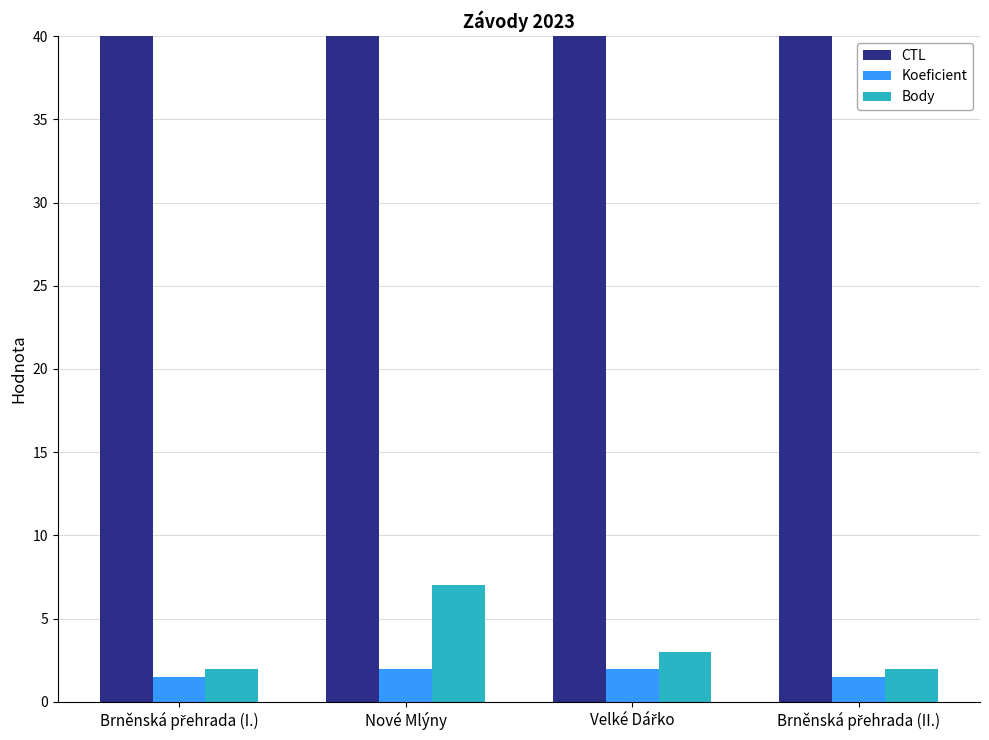

How many groups of bars are there?

4